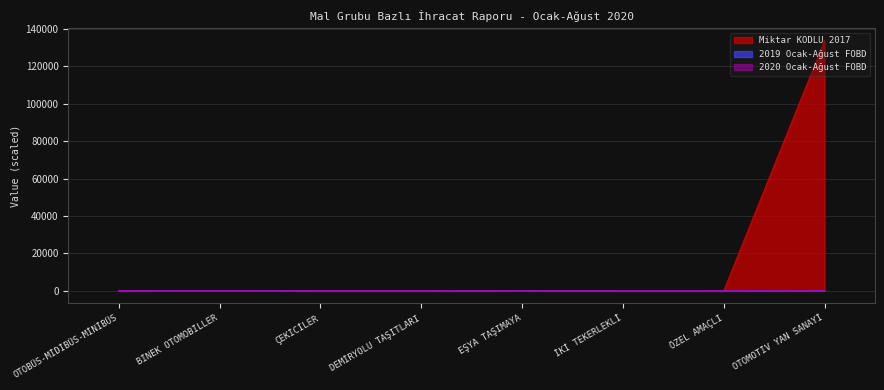

What is the difference between the second highest and minimum values in the 2020 Ocak-Ağust FOBD series?

39.9